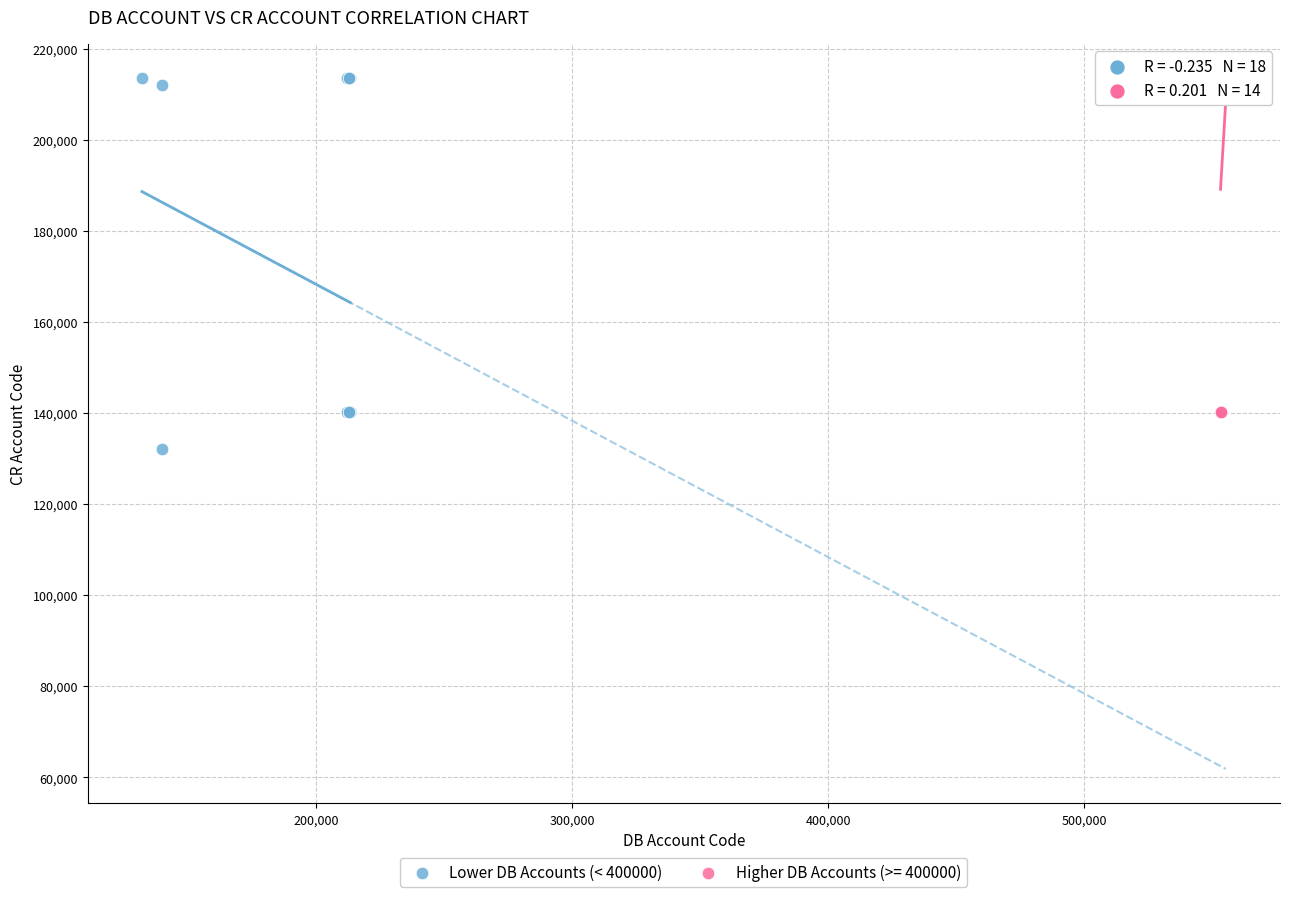

Which series has the largest Y range (max minus min)?

Lower DB Accounts (< 400000)